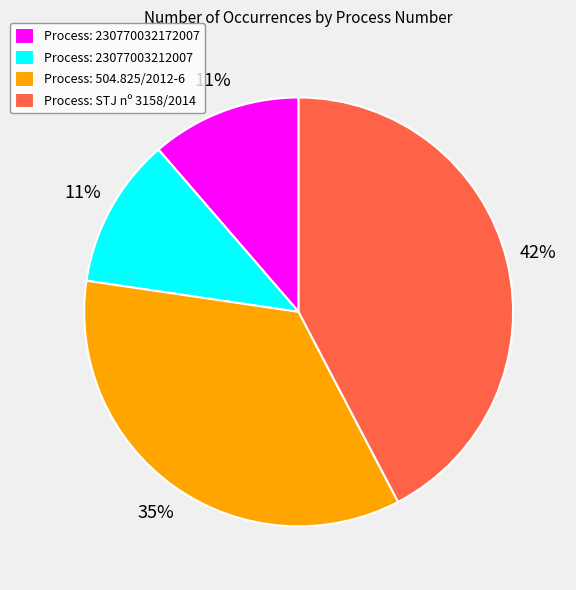

Which category has the biggest portion of the pie?

Process: STJ nº 3158/2014